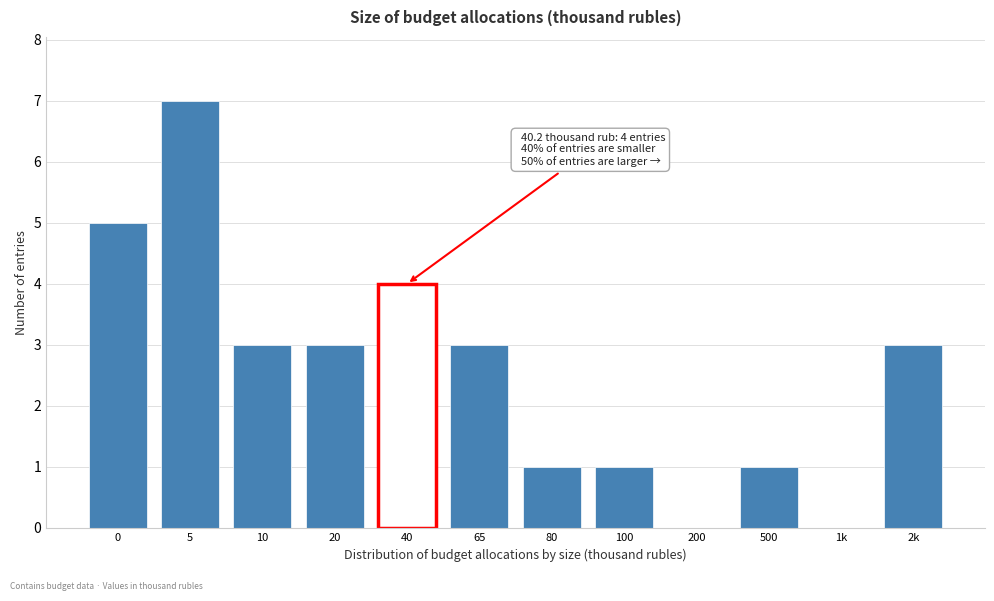

Reading left to right, extract all data points from this chart.

0=5	5=7	10=3	20=3	40=4	65=3	80=1	100=1	200=0	500=1	1k=0	2k=3